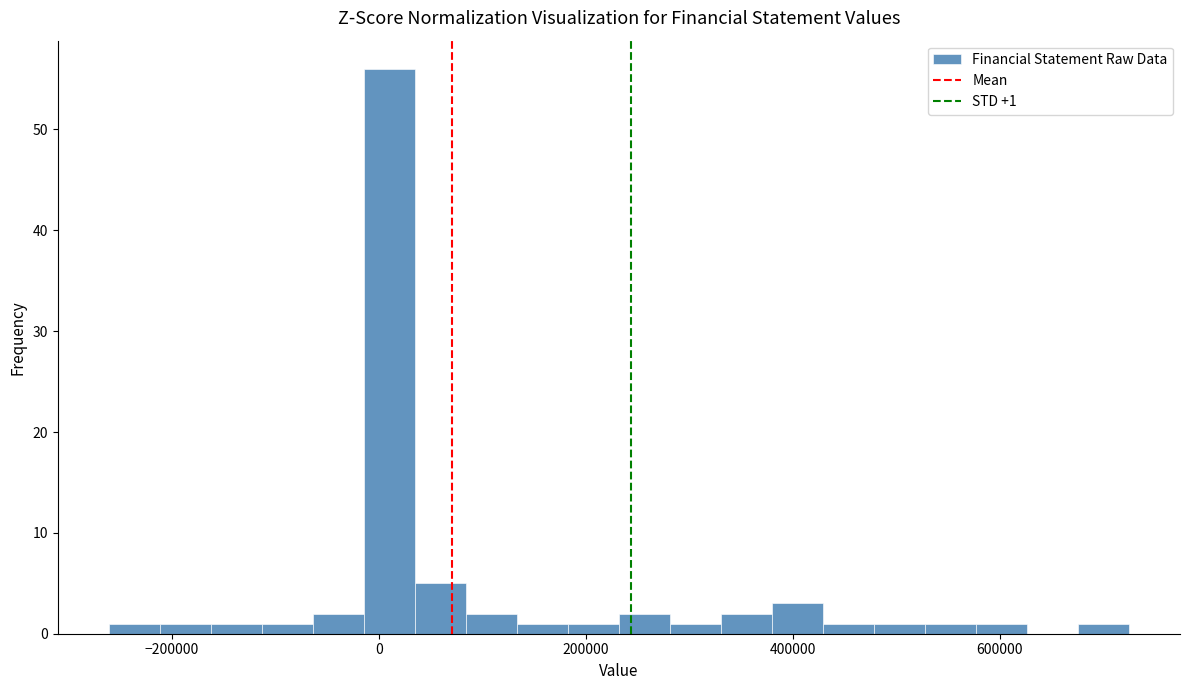

Read against the x-axis, roughly where is the centre of the tallest bar?

0